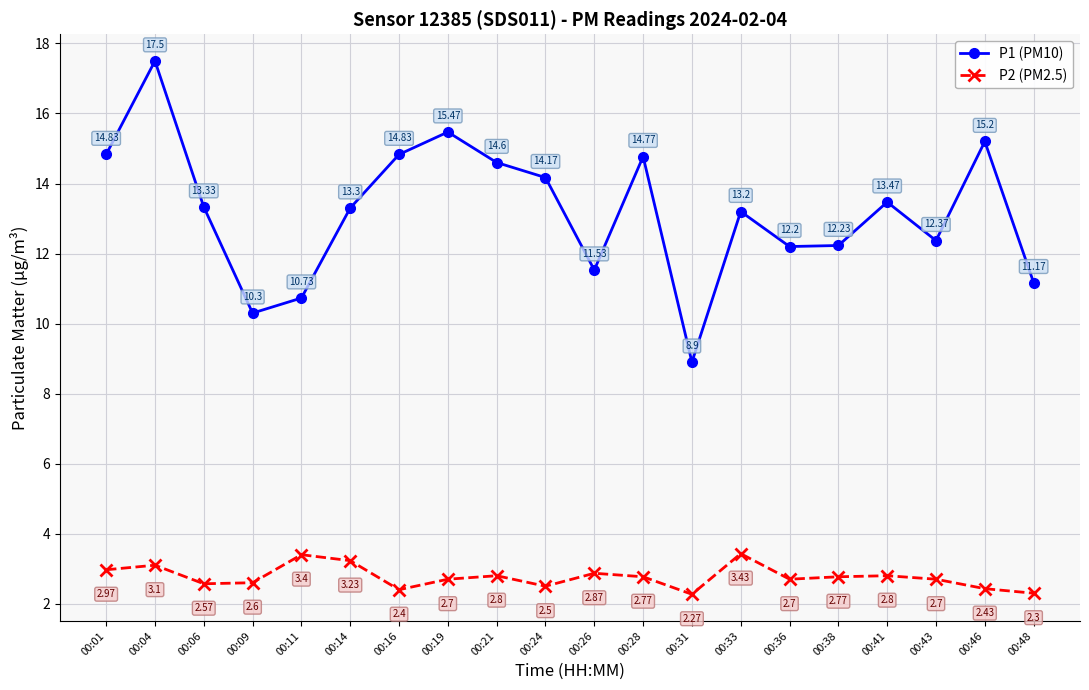

At 00:26, list the series in order from largest to smallest.

P1 (PM10), P2 (PM2.5)